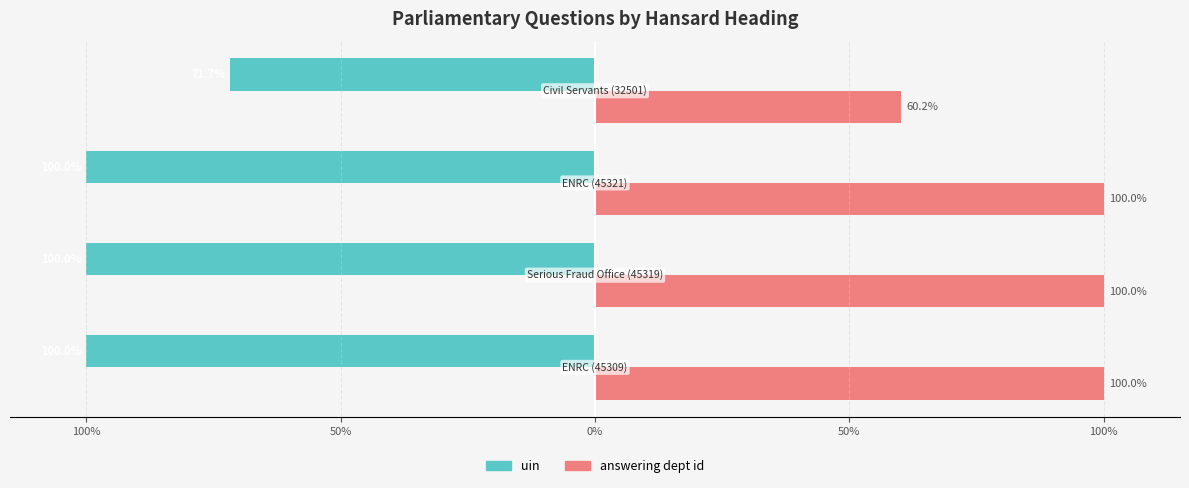

What is the minimum value for answering dept id?

60.2